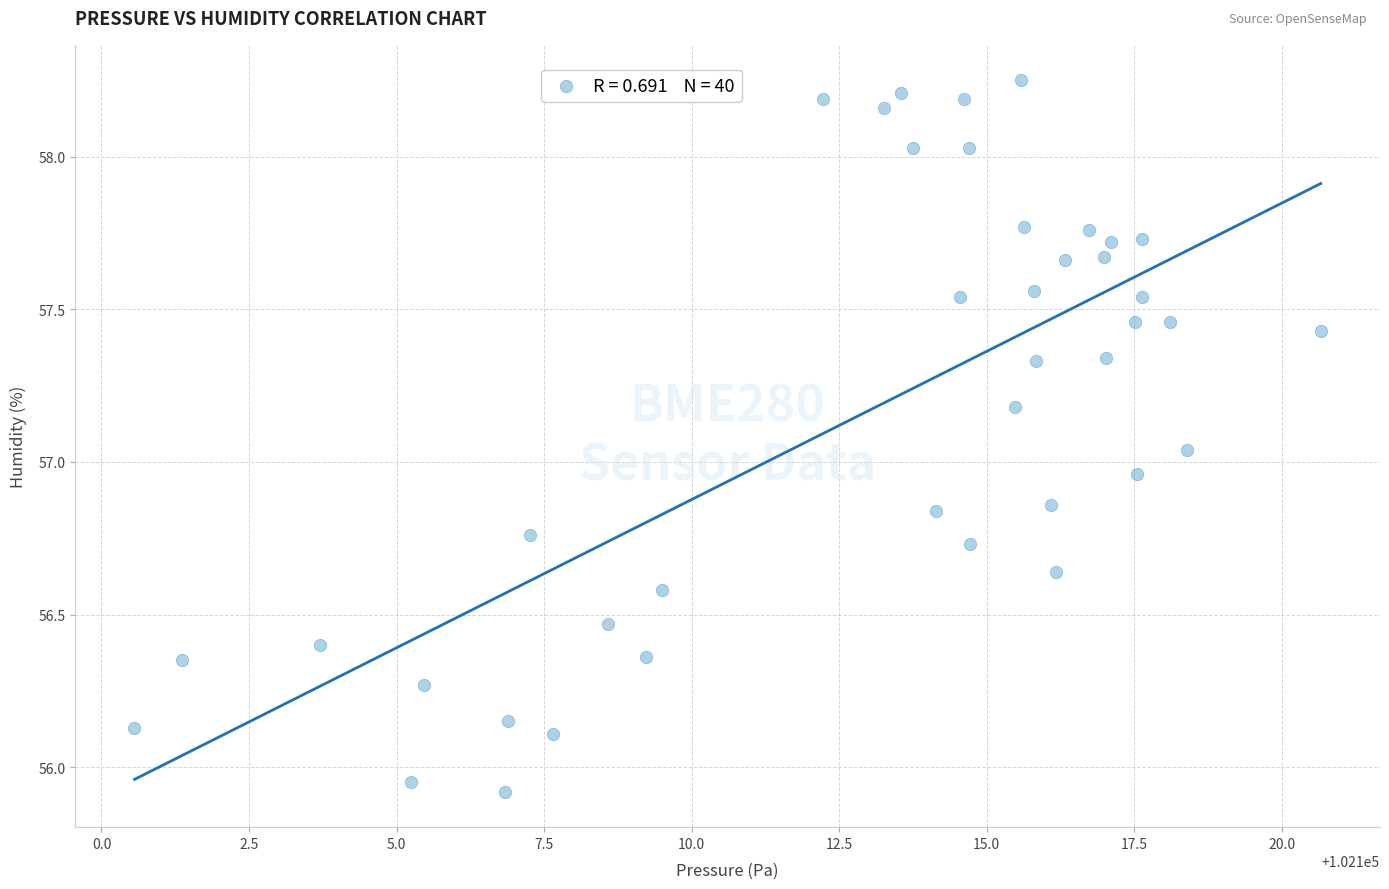

What is the range of X values (max minus min)?

20.1